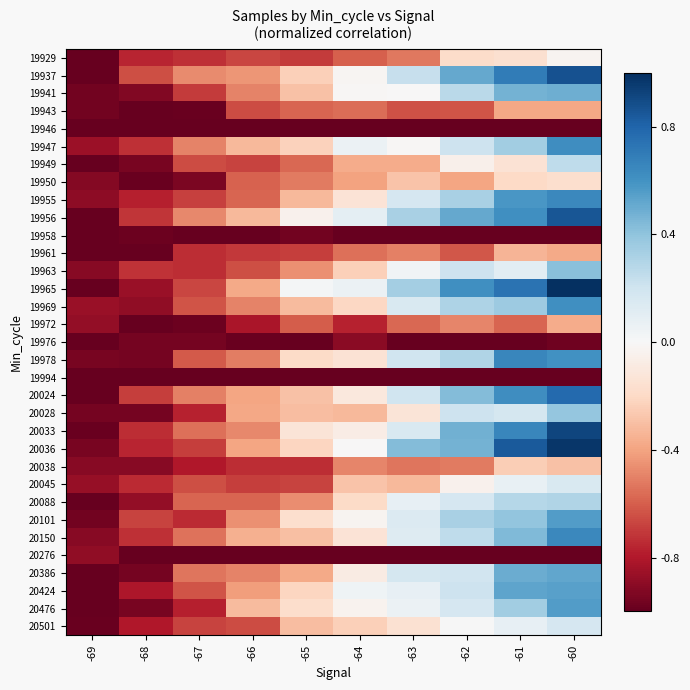

Reading left to right, extract all data points from this chart.

19929: -69=-1.0	-68=-0.8	-67=-0.7	-66=-0.7	-65=-0.7	-64=-0.6	-63=-0.5	-62=-0.2	-61=-0.2	-60=-0.0
19937: -69=-1.0	-68=-0.6	-67=-0.5	-66=-0.4	-65=-0.2	-64=-0.0	-63=0.2	-62=0.5	-61=0.7	-60=0.9
19941: -69=-1.0	-68=-0.9	-67=-0.7	-66=-0.5	-65=-0.3	-64=-0.0	-63=-0.0	-62=0.3	-61=0.5	-60=0.5
19943: -69=-1.0	-68=-1.0	-67=-1.0	-66=-0.7	-65=-0.6	-64=-0.6	-63=-0.6	-62=-0.6	-61=-0.4	-60=-0.4
19946: -69=-1.0	-68=-1.0	-67=-1.0	-66=-1.0	-65=-1.0	-64=-1.0	-63=-1.0	-62=-1.0	-61=-1.0	-60=-1.0
19947: -69=-0.9	-68=-0.7	-67=-0.5	-66=-0.3	-65=-0.2	-64=0.1	-63=-0.0	-62=0.2	-61=0.3	-60=0.6
19949: -69=-1.0	-68=-0.9	-67=-0.7	-66=-0.7	-65=-0.6	-64=-0.4	-63=-0.4	-62=-0.1	-61=-0.1	-60=0.3
19950: -69=-0.9	-68=-1.0	-67=-0.9	-66=-0.6	-65=-0.5	-64=-0.4	-63=-0.3	-62=-0.4	-61=-0.2	-60=-0.2
19955: -69=-0.9	-68=-0.8	-67=-0.7	-66=-0.6	-65=-0.3	-64=-0.1	-63=0.2	-62=0.3	-61=0.6	-60=0.6
19956: -69=-1.0	-68=-0.7	-67=-0.5	-66=-0.3	-65=-0.0	-64=0.1	-63=0.3	-62=0.5	-61=0.6	-60=0.9
19958: -69=-1.0	-68=-1.0	-67=-1.0	-66=-1.0	-65=-1.0	-64=-1.0	-63=-1.0	-62=-1.0	-61=-1.0	-60=-1.0
19961: -69=-1.0	-68=-1.0	-67=-0.7	-66=-0.7	-65=-0.7	-64=-0.6	-63=-0.5	-62=-0.6	-61=-0.3	-60=-0.4
19963: -69=-0.9	-68=-0.7	-67=-0.7	-66=-0.6	-65=-0.5	-64=-0.2	-63=0.0	-62=0.2	-61=0.1	-60=0.4
19965: -69=-1.0	-68=-0.9	-67=-0.7	-66=-0.4	-65=0.0	-64=0.1	-63=0.3	-62=0.6	-61=0.7	-60=1.0
19969: -69=-0.9	-68=-0.9	-67=-0.6	-66=-0.5	-65=-0.3	-64=-0.2	-63=0.2	-62=0.3	-61=0.4	-60=0.6
19972: -69=-0.9	-68=-1.0	-67=-1.0	-66=-0.8	-65=-0.6	-64=-0.8	-63=-0.6	-62=-0.5	-61=-0.6	-60=-0.4
19976: -69=-1.0	-68=-1.0	-67=-1.0	-66=-1.0	-65=-1.0	-64=-0.9	-63=-1.0	-62=-1.0	-61=-1.0	-60=-1.0
19978: -69=-0.9	-68=-1.0	-67=-0.6	-66=-0.5	-65=-0.2	-64=-0.1	-63=0.2	-62=0.3	-61=0.7	-60=0.6
19994: -69=-1.0	-68=-1.0	-67=-1.0	-66=-1.0	-65=-1.0	-64=-1.0	-63=-1.0	-62=-1.0	-61=-1.0	-60=-1.0
20024: -69=-1.0	-68=-0.7	-67=-0.5	-66=-0.4	-65=-0.3	-64=-0.1	-63=0.2	-62=0.4	-61=0.6	-60=0.8
20028: -69=-1.0	-68=-1.0	-67=-0.8	-66=-0.4	-65=-0.3	-64=-0.3	-63=-0.1	-62=0.2	-61=0.2	-60=0.4
20033: -69=-1.0	-68=-0.7	-67=-0.6	-66=-0.5	-65=-0.1	-64=-0.1	-63=0.2	-62=0.5	-61=0.7	-60=0.9
20036: -69=-1.0	-68=-0.8	-67=-0.7	-66=-0.4	-65=-0.2	-64=-0.0	-63=0.4	-62=0.5	-61=0.8	-60=1.0
20038: -69=-0.9	-68=-0.9	-67=-0.8	-66=-0.7	-65=-0.7	-64=-0.5	-63=-0.5	-62=-0.5	-61=-0.2	-60=-0.3
20045: -69=-0.9	-68=-0.7	-67=-0.6	-66=-0.7	-65=-0.7	-64=-0.3	-63=-0.3	-62=-0.0	-61=0.1	-60=0.2
20088: -69=-1.0	-68=-0.9	-67=-0.6	-66=-0.6	-65=-0.5	-64=-0.2	-63=0.1	-62=0.2	-61=0.3	-60=0.3
20101: -69=-1.0	-68=-0.7	-67=-0.7	-66=-0.5	-65=-0.2	-64=-0.0	-63=0.1	-62=0.3	-61=0.4	-60=0.6
20150: -69=-0.9	-68=-0.7	-67=-0.5	-66=-0.4	-65=-0.3	-64=-0.1	-63=0.1	-62=0.3	-61=0.4	-60=0.6
20276: -69=-0.9	-68=-1.0	-67=-1.0	-66=-1.0	-65=-1.0	-64=-1.0	-63=-1.0	-62=-1.0	-61=-1.0	-60=-1.0
20386: -69=-1.0	-68=-1.0	-67=-0.5	-66=-0.5	-65=-0.4	-64=-0.1	-63=0.2	-62=0.2	-61=0.5	-60=0.5
20424: -69=-1.0	-68=-0.8	-67=-0.6	-66=-0.4	-65=-0.2	-64=0.0	-63=0.1	-62=0.2	-61=0.5	-60=0.5
20476: -69=-1.0	-68=-0.9	-67=-0.8	-66=-0.3	-65=-0.2	-64=-0.0	-63=0.1	-62=0.2	-61=0.3	-60=0.6
20501: -69=-1.0	-68=-0.8	-67=-0.7	-66=-0.7	-65=-0.3	-64=-0.2	-63=-0.2	-62=0.0	-61=0.1	-60=0.2